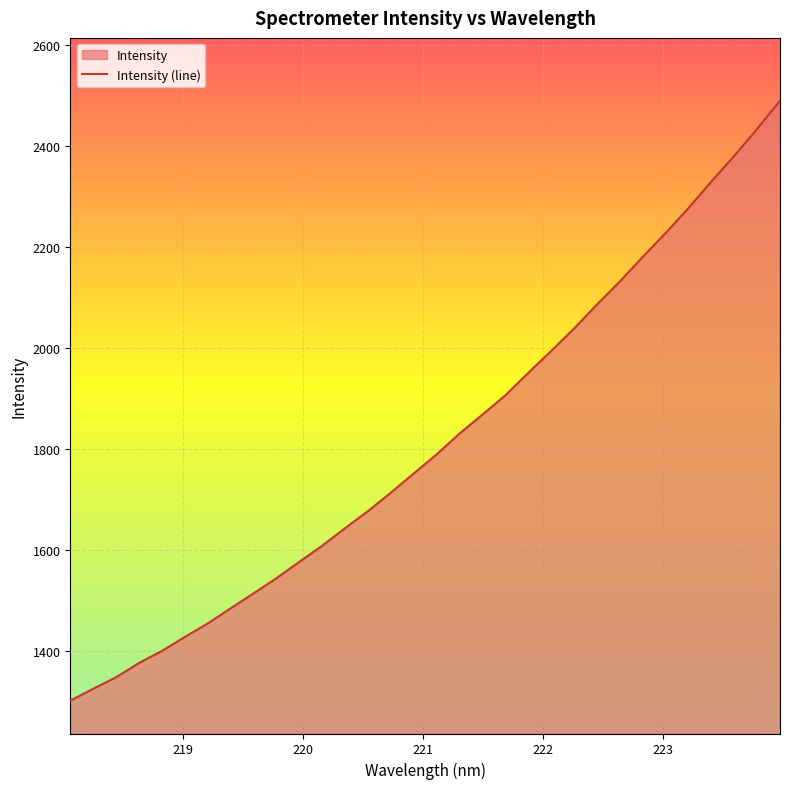

What is the greatest value displayed?

2489.8